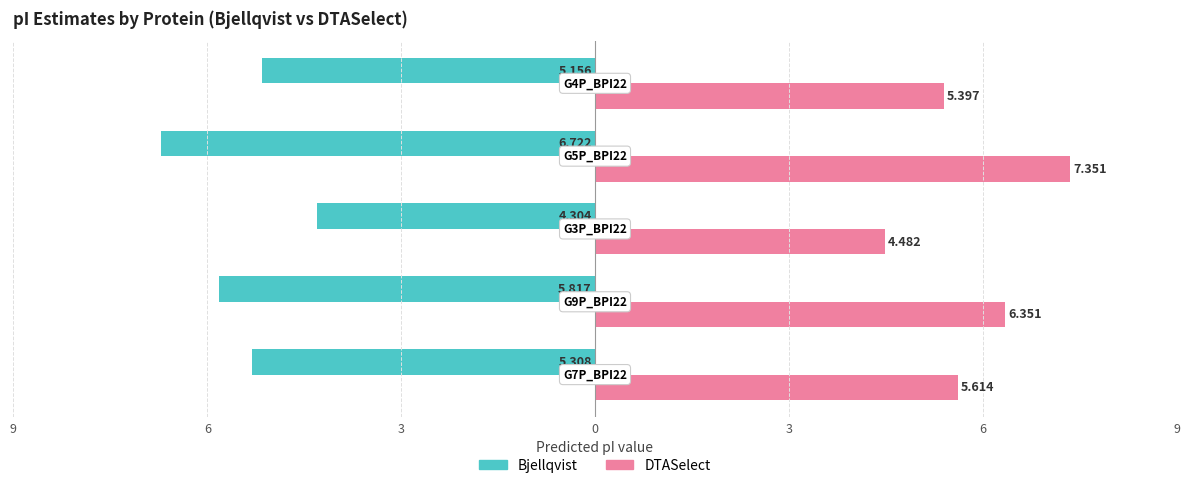

What are all the series names shown in the legend?

Bjellqvist, DTASelect